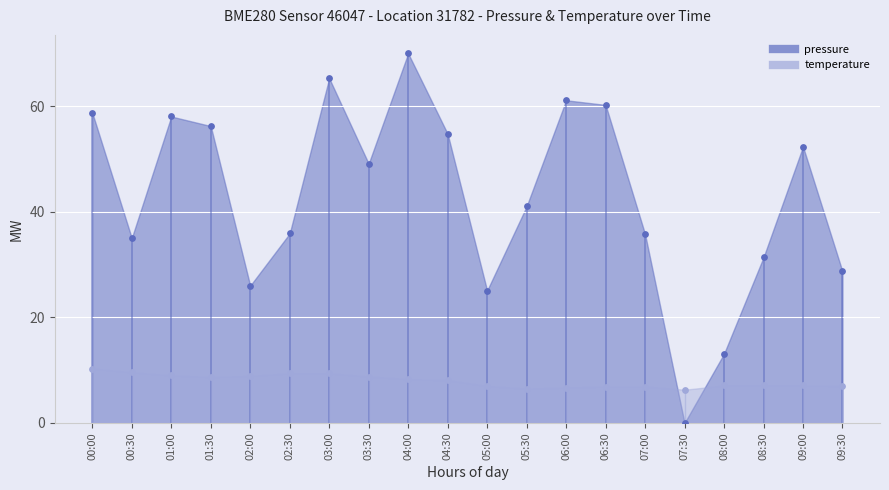

At how many categories does at least one series exceed 65?

2